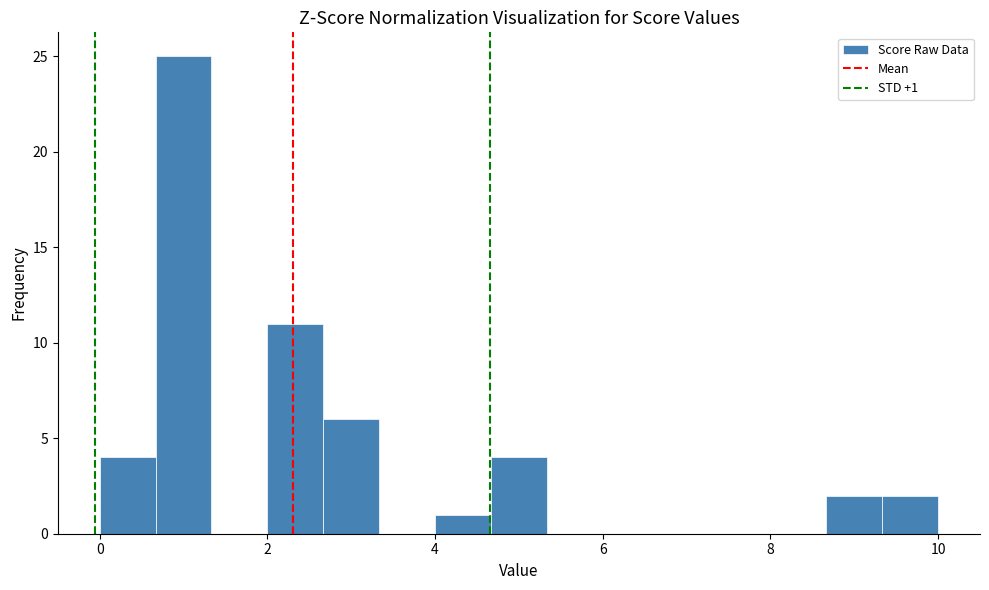

Around what value on the x-axis is the tallest bar? Give the approximate position of its centre, as read against the axis.

1.0